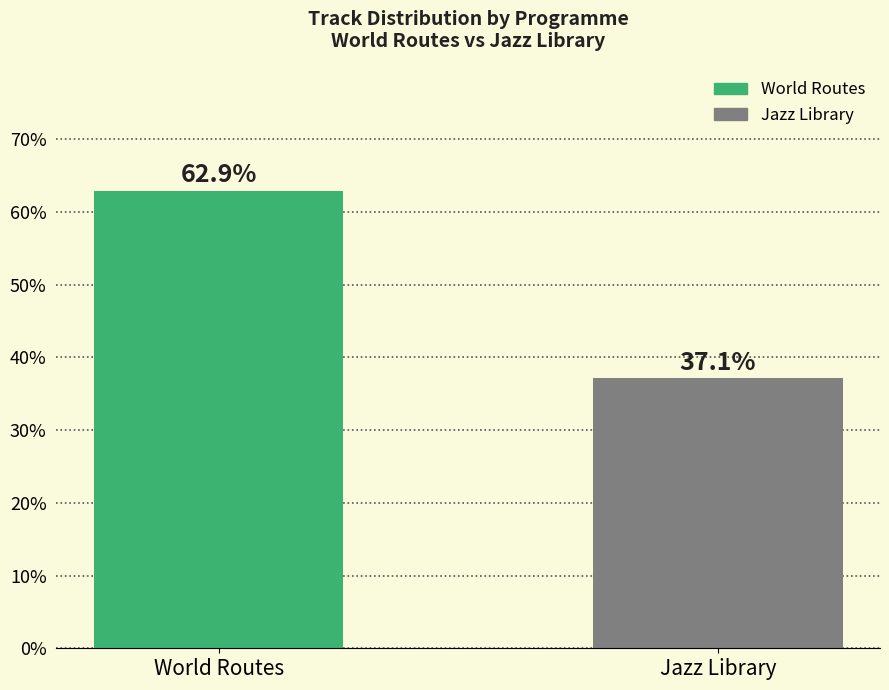

Reading right to left, list all the values displayed in this chart.

Jazz Library=37.1	World Routes=62.9